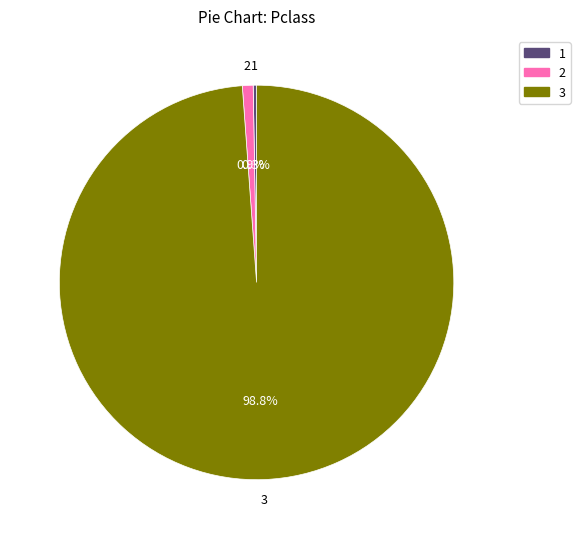

Does any single category account for the majority?

Yes